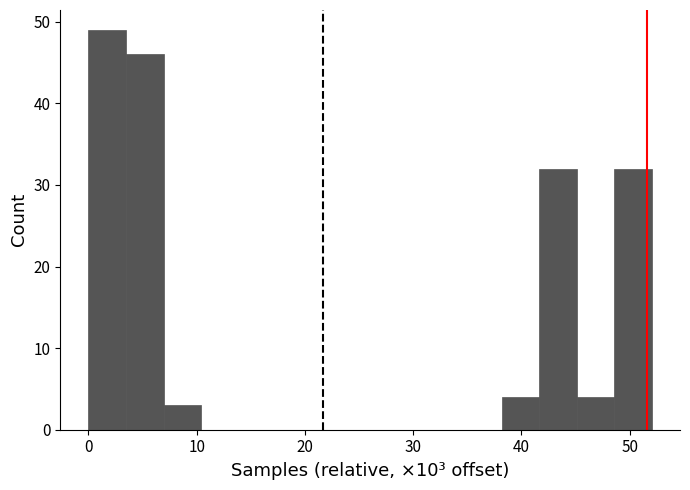

Read against the x-axis, roughly where is the centre of the tallest bar?

2